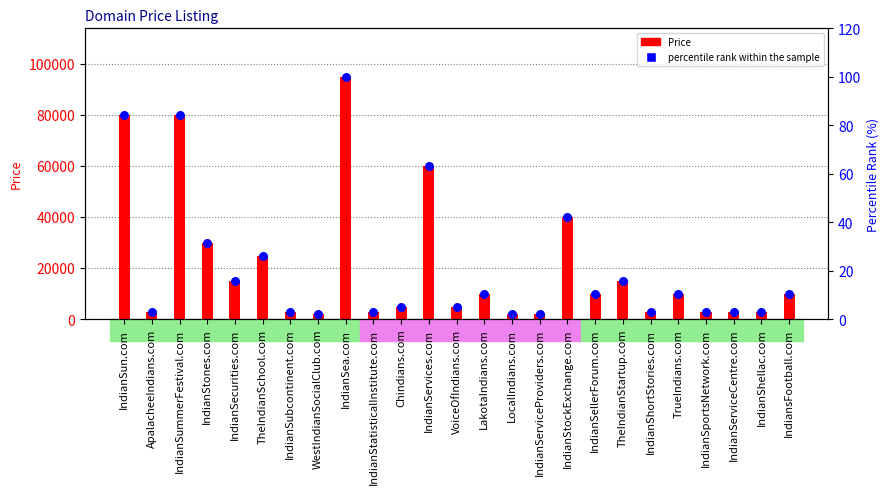

At how many categories does at least one series exceed 56475?

4